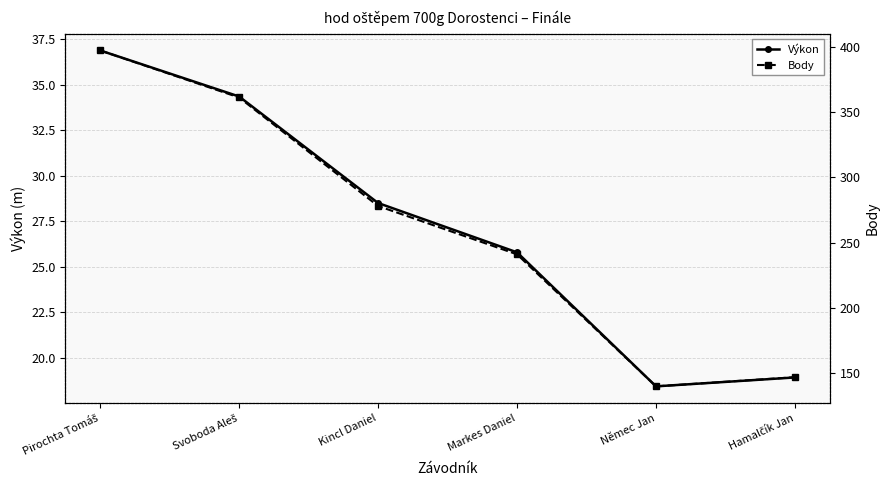

Reading right to left, transcribe all the data shown in this chart.

Výkon: Hamalčík Jan=18.9	Němec Jan=18.4	Markes Daniel=25.8	Kincl Daniel=28.5	Svoboda Aleš=34.4	Pirochta Tomáš=36.9
Body: Hamalčík Jan=147.0	Němec Jan=140.0	Markes Daniel=241.0	Kincl Daniel=278.0	Svoboda Aleš=361.0	Pirochta Tomáš=397.0